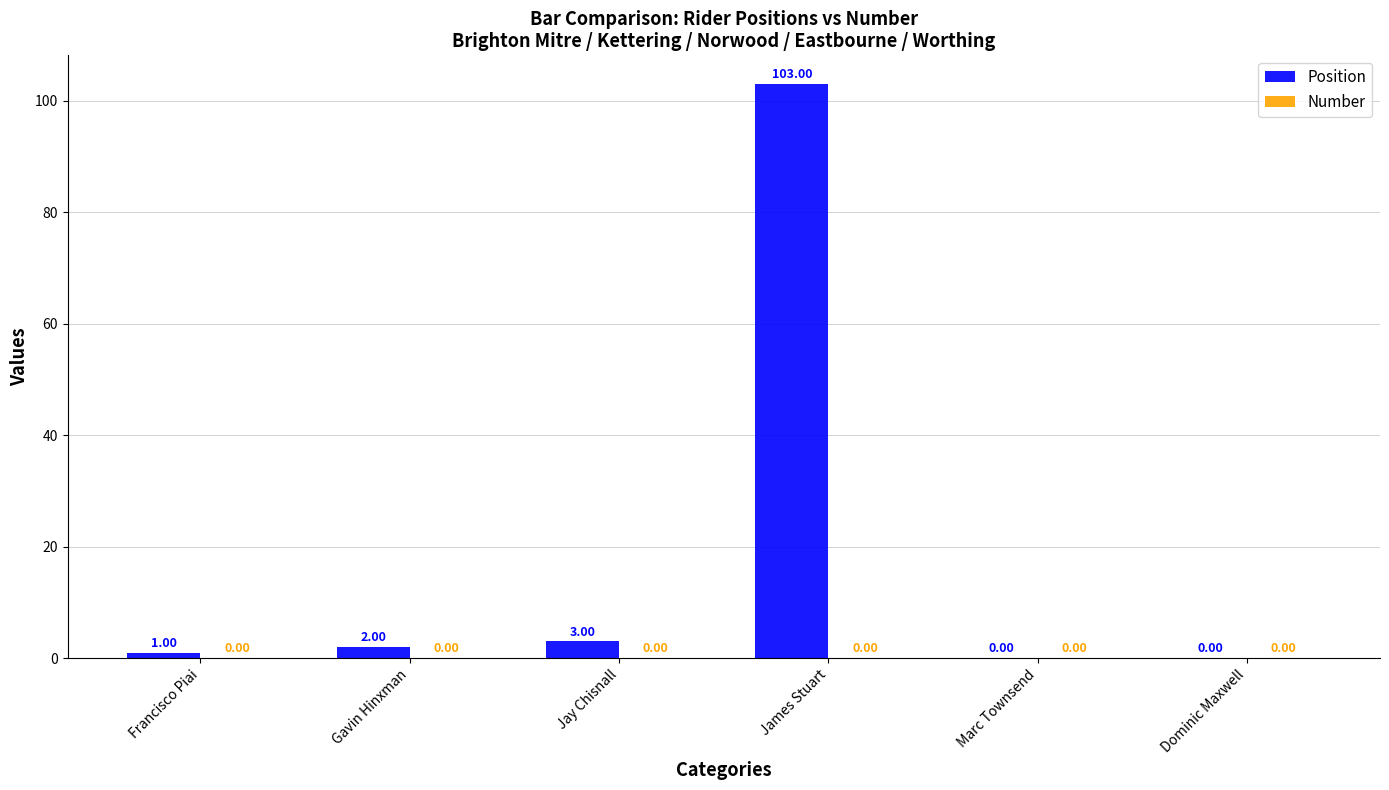

How many data points does each series have?

6